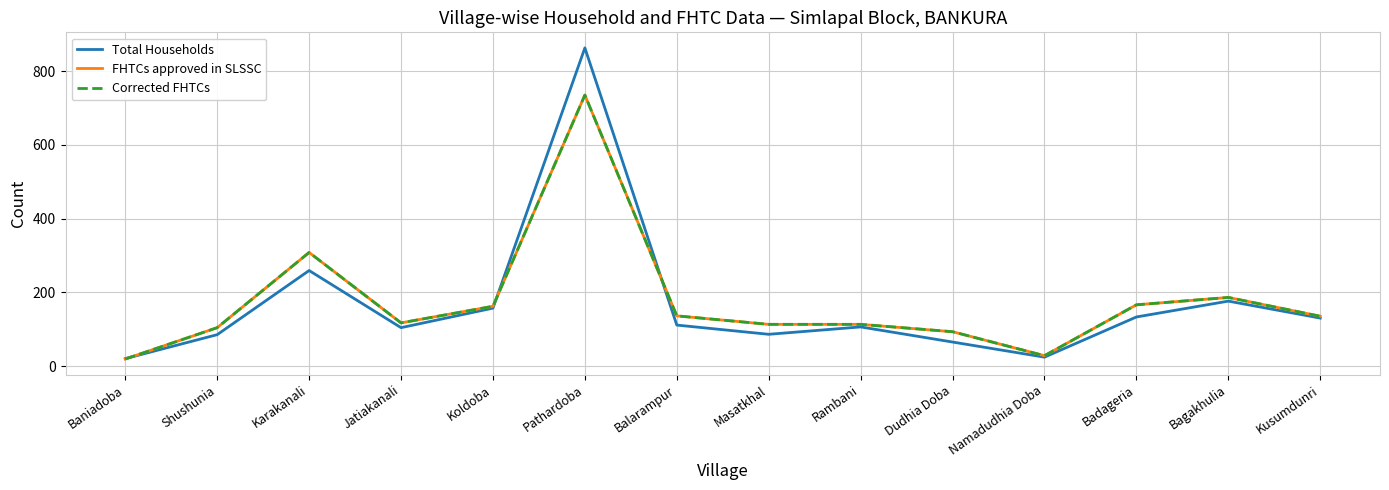

Is this an area chart (filled region under the line)?

No